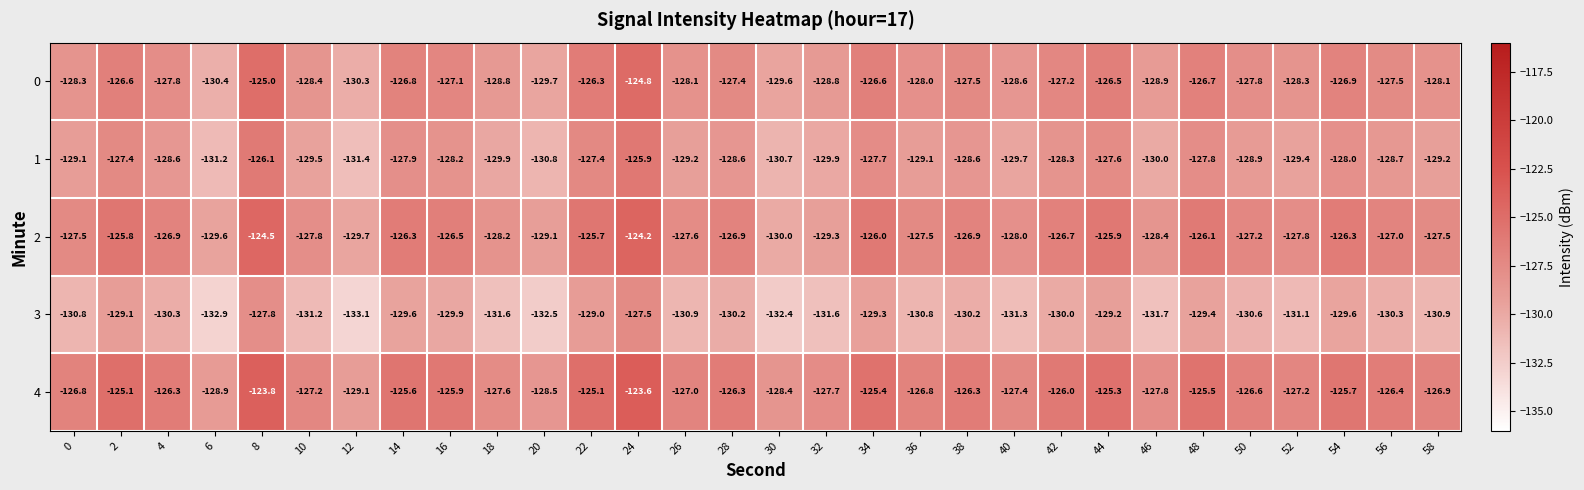

Rank the series by their maximum value, from lowest to highest.

3, 1, 0, 2, 4